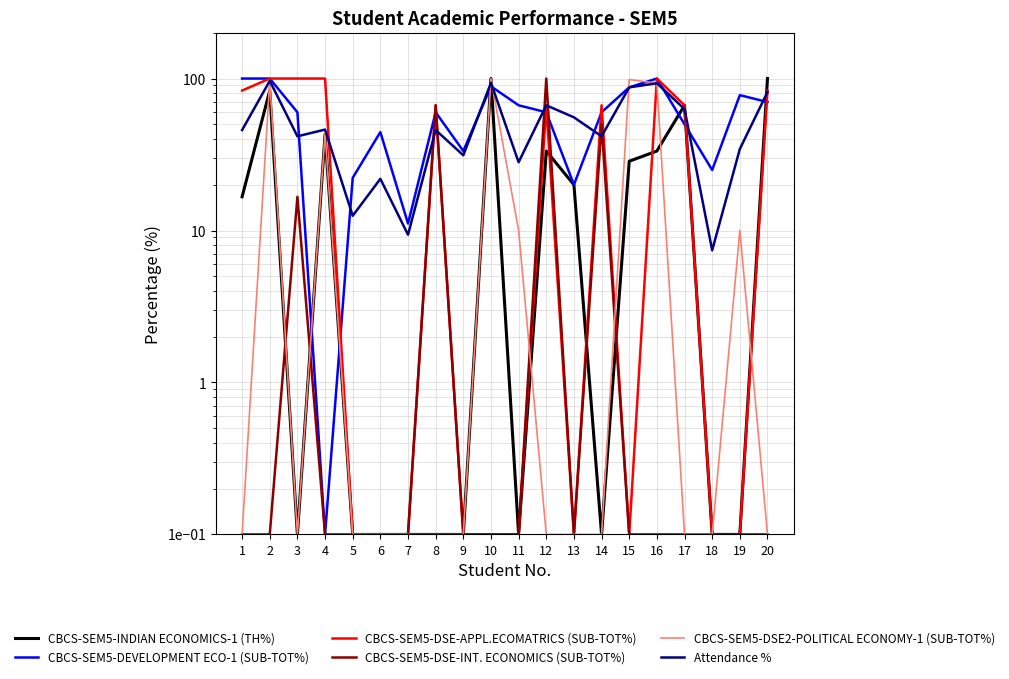

Where do Attendance % and CBCS-SEM5-DSE-INT. ECONOMICS (SUB-TOT%) first cross each other?

7 and 8